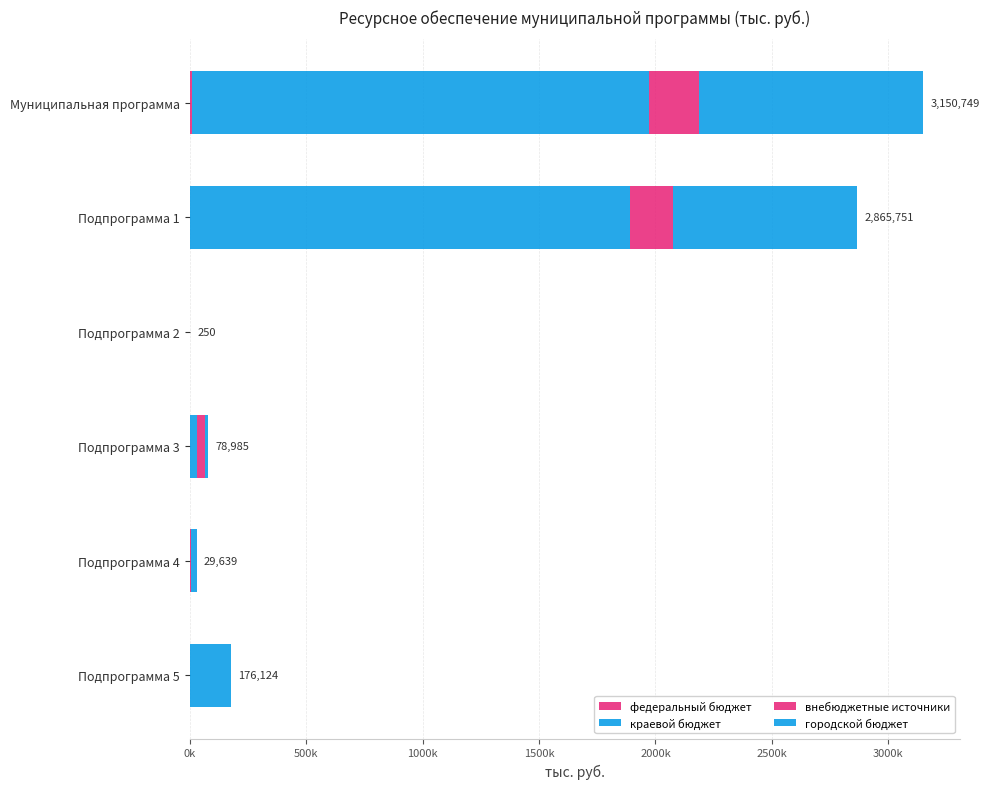

Reading left to right, list all the values displayed in this chart.

федеральный бюджет: 8592.7	3018.8	0.0	0.0	5573.9	0.0
краевой бюджет: 1961784.1	1888232.9	0.0	30038.0	24065.6	19447.5
внебюджетные источники: 218508.0	183401.0	0.0	35084.3	0.0	22.7
городской бюджет: 961864.5	791098.3	250.0	13862.7	0.0	156653.4